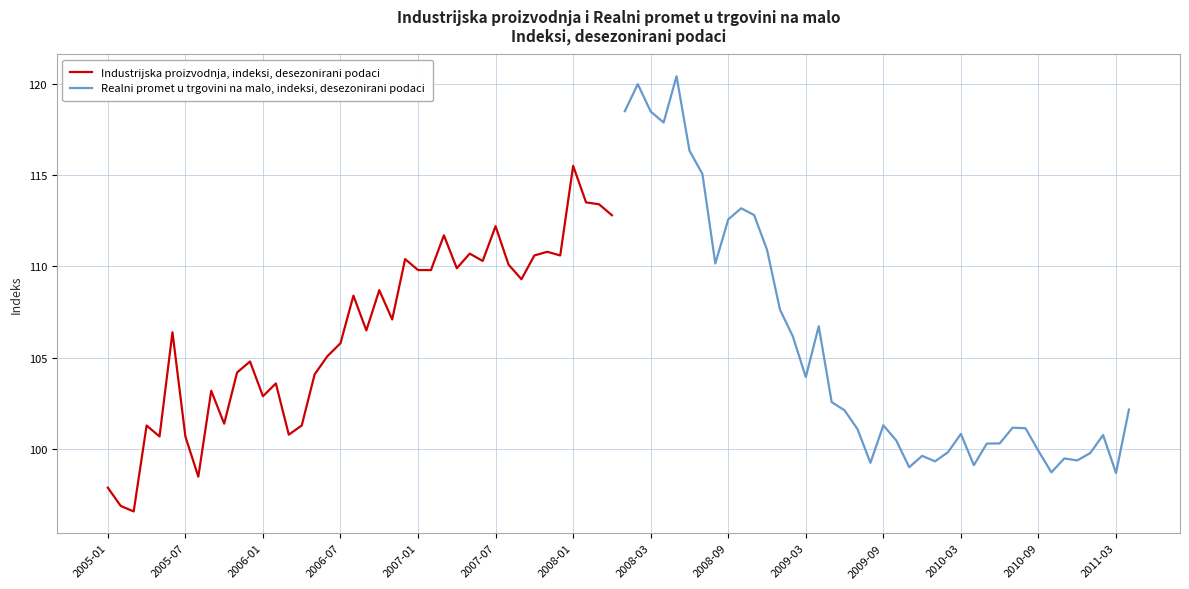

Which series has the largest range (max minus min)?

Realni promet u trgovini na malo, indeksi, desezonirani podaci